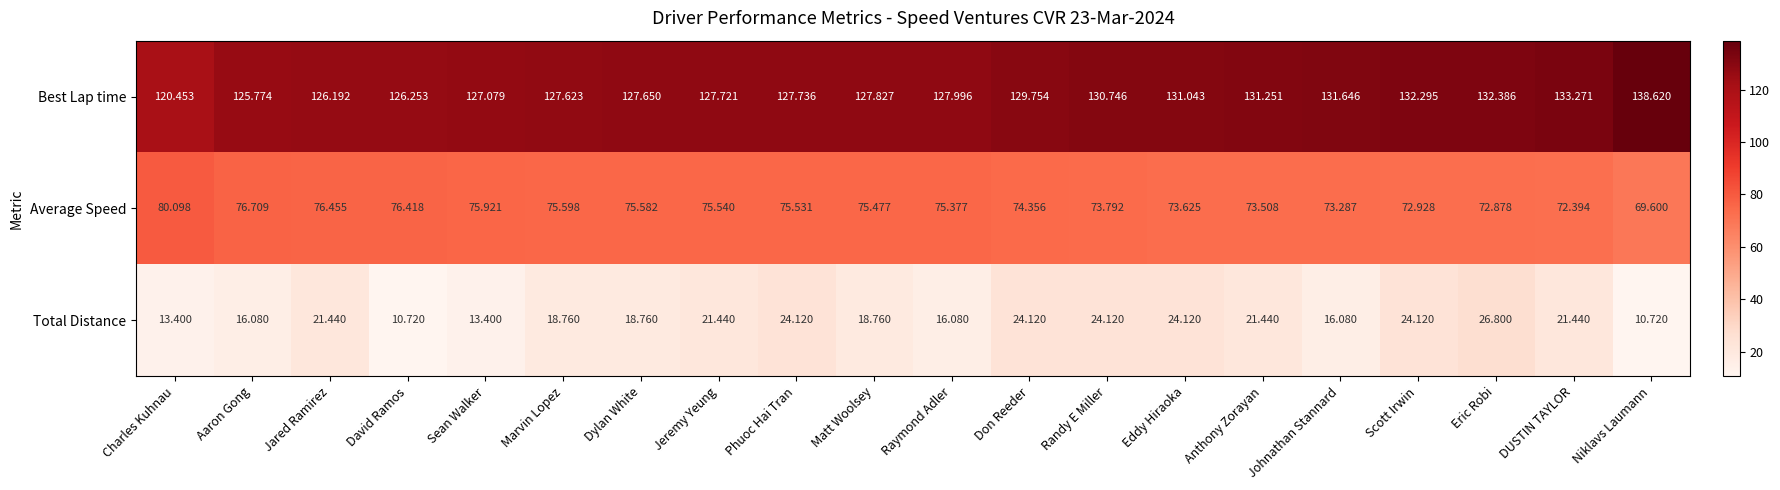

Which series has the largest total across all categories?

Best Lap time